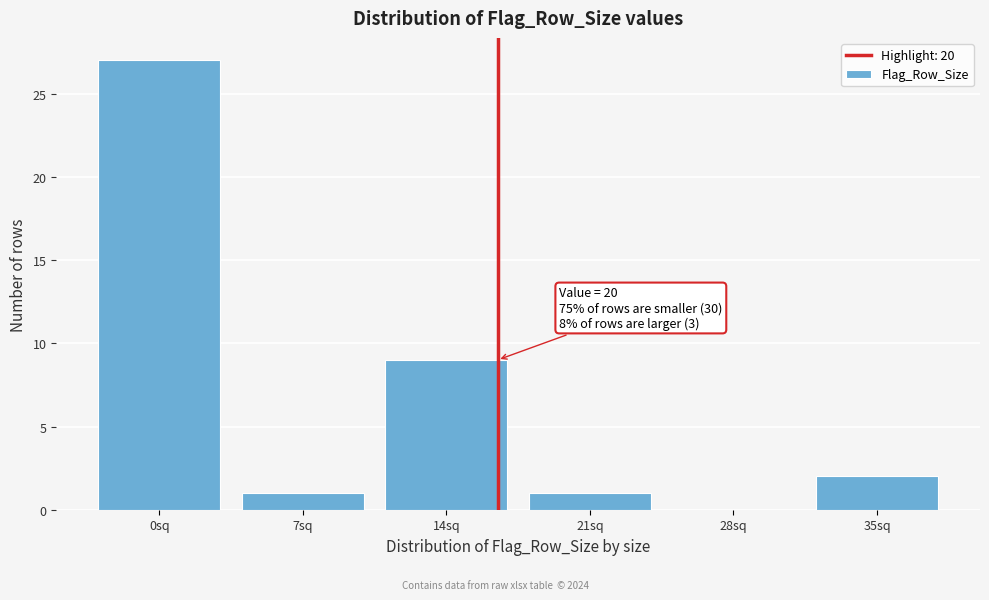

Reading left to right, list all the values displayed in this chart.

0sq=27	7sq=1	14sq=9	21sq=1	28sq=0	35sq=2